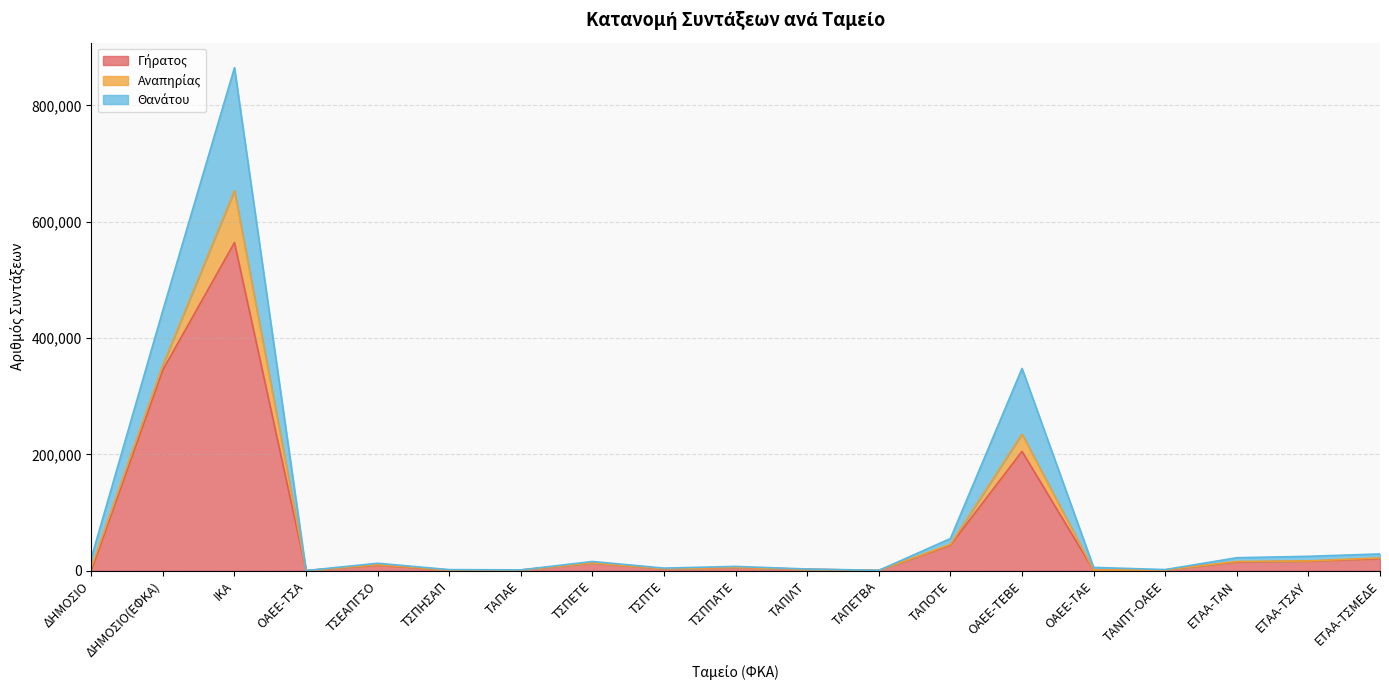

What is the total value across all series at ΙΚΑ?

864646